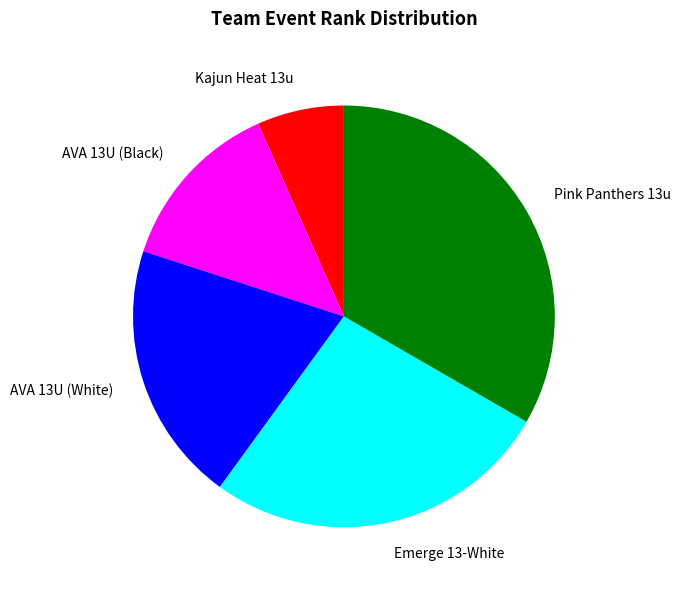

Which category has the smallest portion of the pie?

Kajun Heat 13u